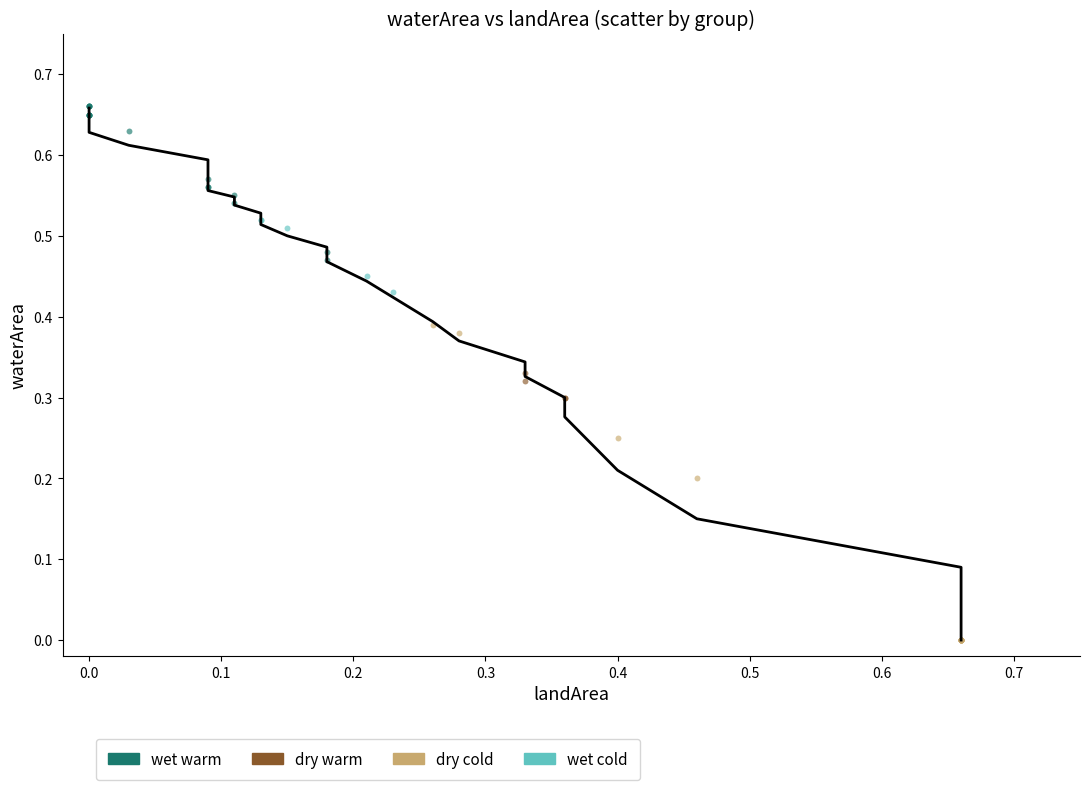

Which series reaches the maximum Y coordinate?

wet warm